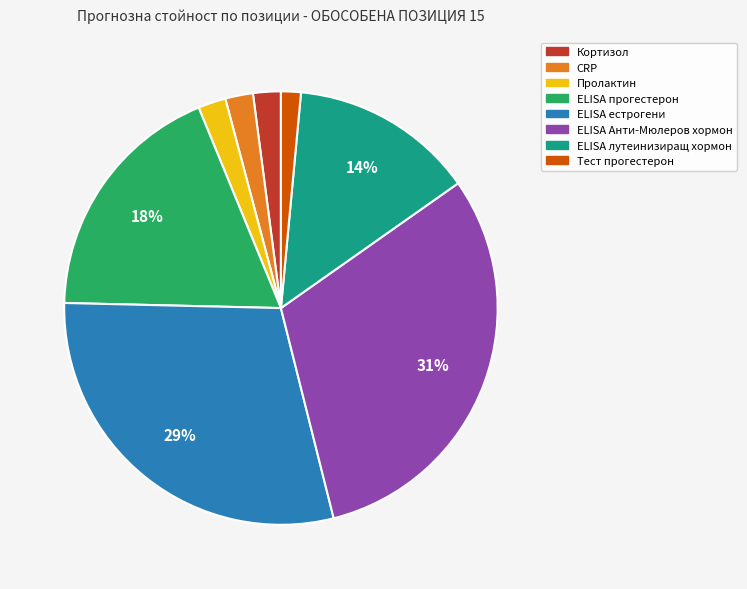

How many slices are in this pie chart?

8